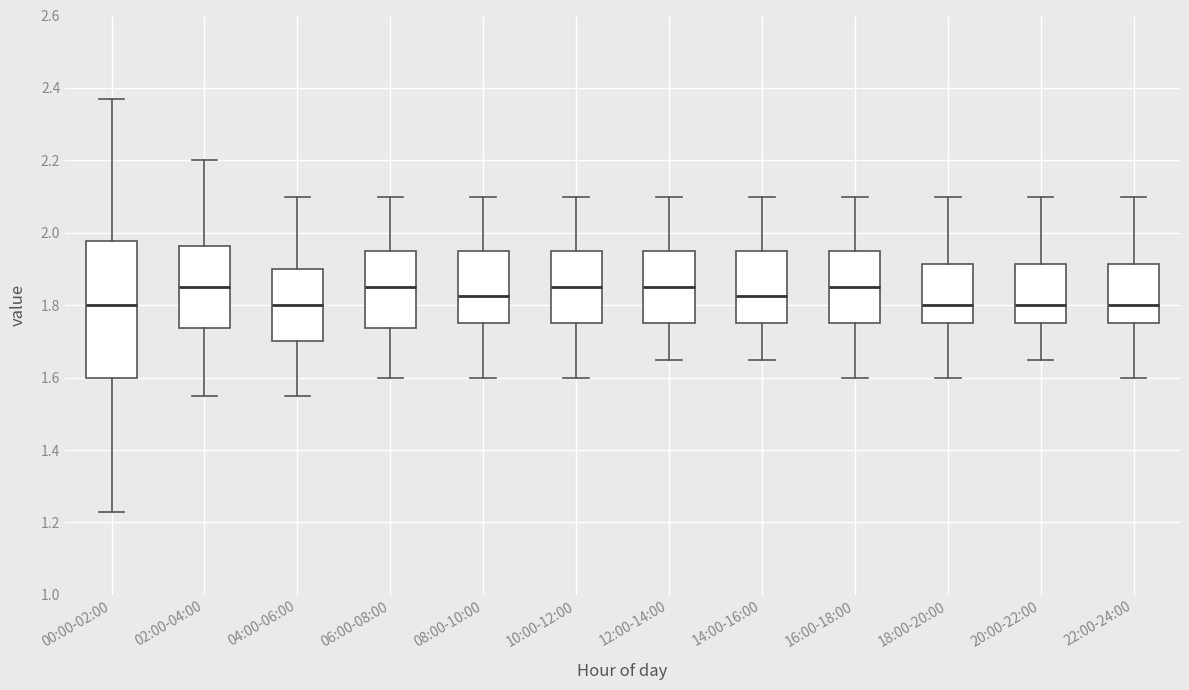

Reading left to right, transcribe this box plot: for each box, give where its median line is, the range the box spans, and where its two whiskers end, as read against the y-axis. The values are not printed on the chart, so give them approximately, as read against the axis.

00:00-02:00: median 1.80, box 1.60 to 1.98, whiskers 1.24 to 2.38
02:00-04:00: median 1.86, box 1.74 to 1.96, whiskers 1.56 to 2.20
04:00-06:00: median 1.80, box 1.70 to 1.90, whiskers 1.56 to 2.10
06:00-08:00: median 1.86, box 1.74 to 1.96, whiskers 1.60 to 2.10
08:00-10:00: median 1.82, box 1.76 to 1.96, whiskers 1.60 to 2.10
10:00-12:00: median 1.86, box 1.76 to 1.96, whiskers 1.60 to 2.10
12:00-14:00: median 1.86, box 1.76 to 1.96, whiskers 1.66 to 2.10
14:00-16:00: median 1.82, box 1.76 to 1.96, whiskers 1.66 to 2.10
16:00-18:00: median 1.86, box 1.76 to 1.96, whiskers 1.60 to 2.10
18:00-20:00: median 1.80, box 1.76 to 1.92, whiskers 1.60 to 2.10
20:00-22:00: median 1.80, box 1.76 to 1.92, whiskers 1.66 to 2.10
22:00-24:00: median 1.80, box 1.76 to 1.92, whiskers 1.60 to 2.10